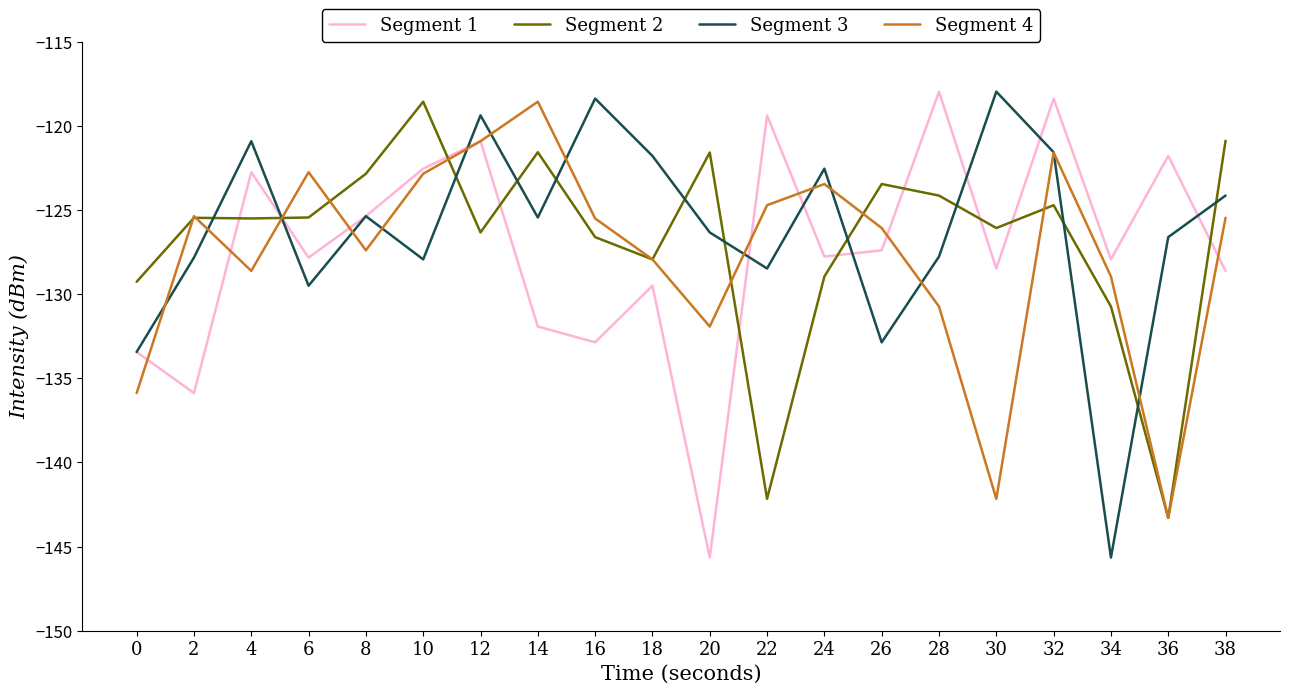

Between 2 and 32, which series saw the biggest shift?

Segment 1